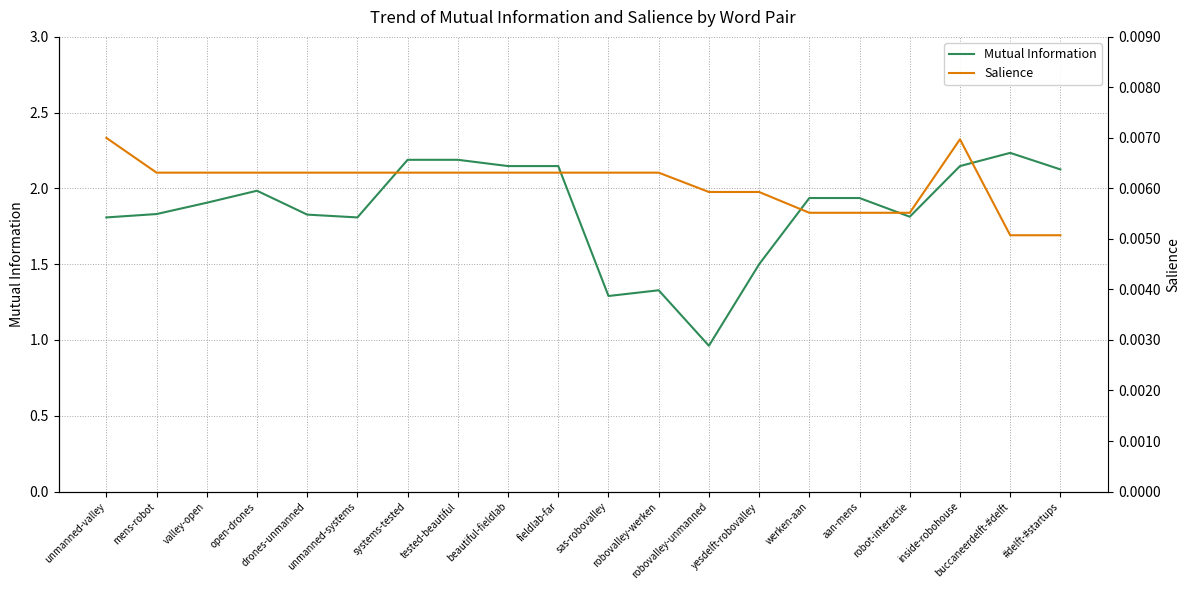

True or false: Salience and Mutual Information intersect in this chart.

False